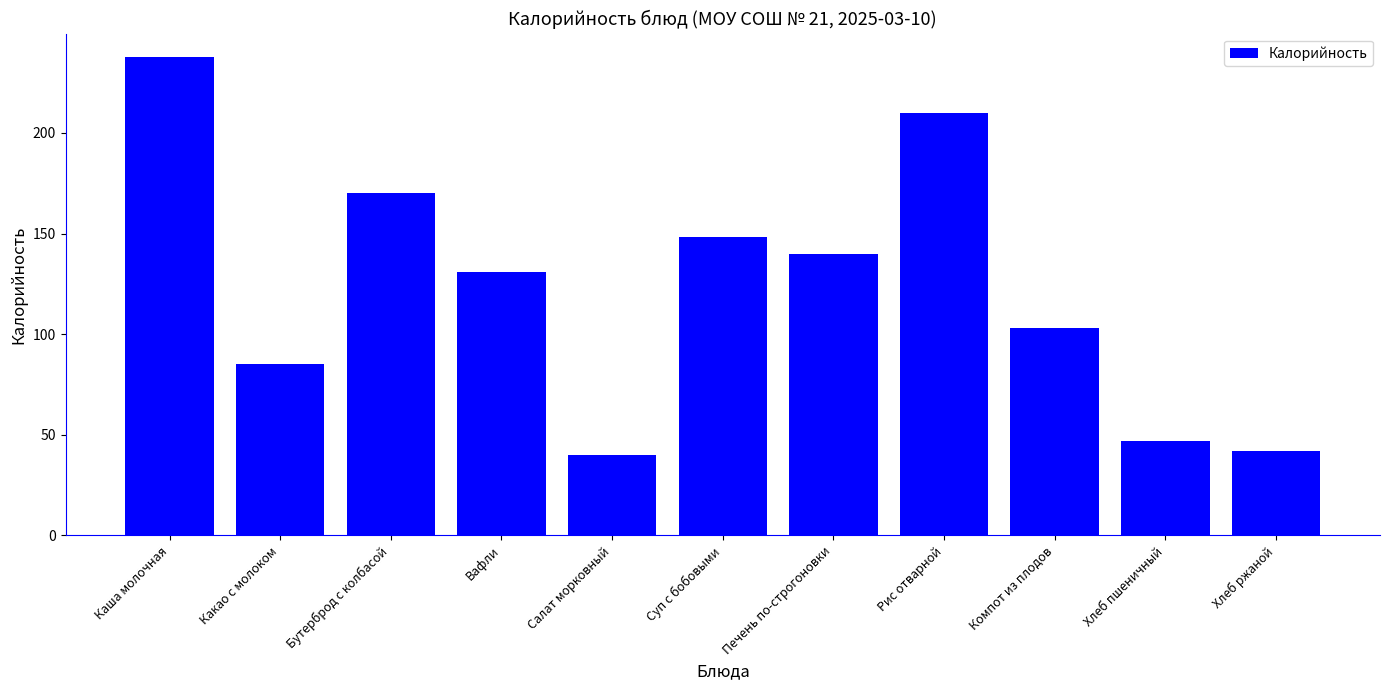

Where does the data first go above 130?

Каша молочная